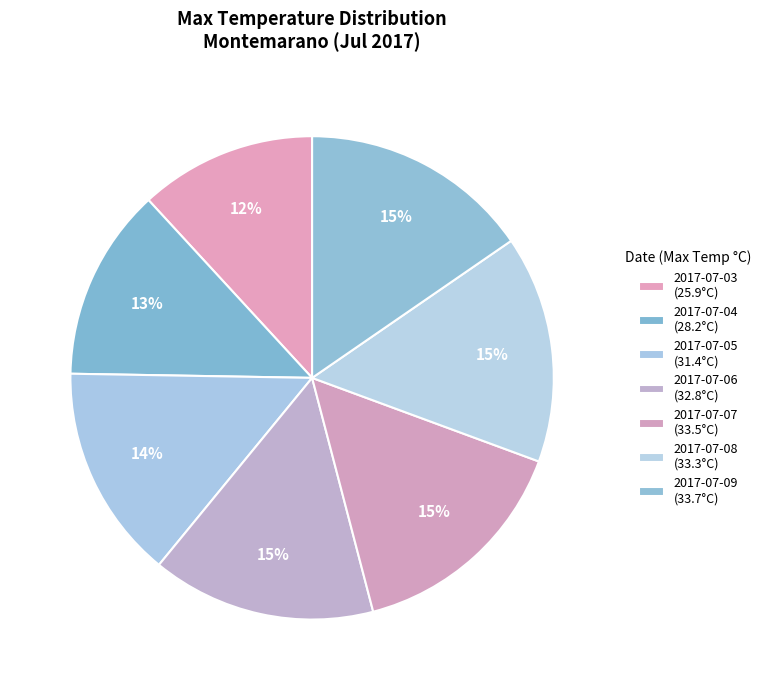

How many slices are in this pie chart?

7